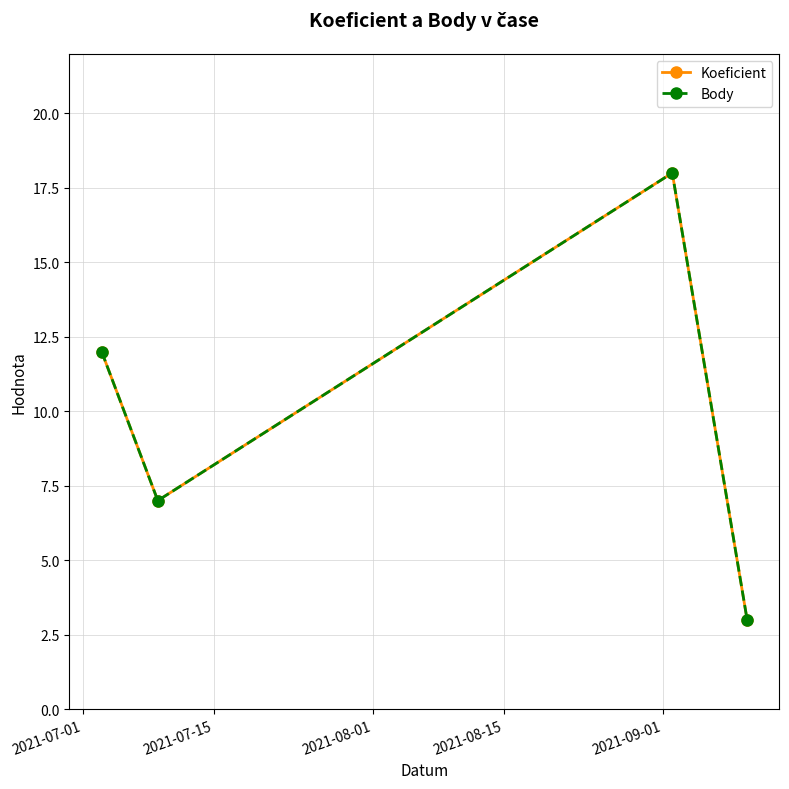

True or false: Koeficient and Body intersect in this chart.

False